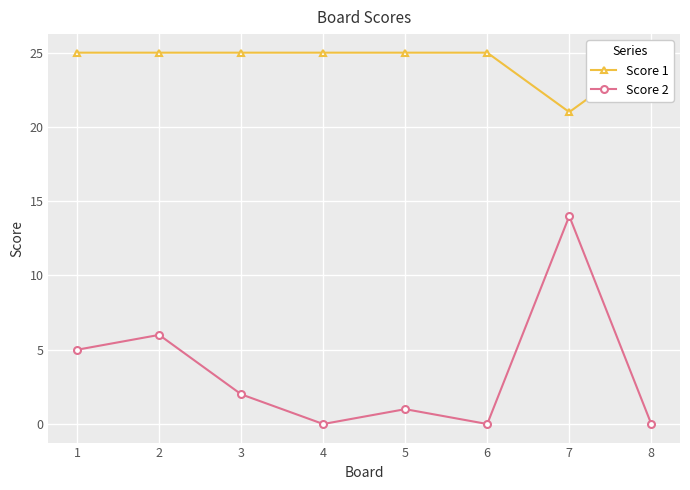

Rank the series by their average value, from lowest to highest.

Score 2, Score 1